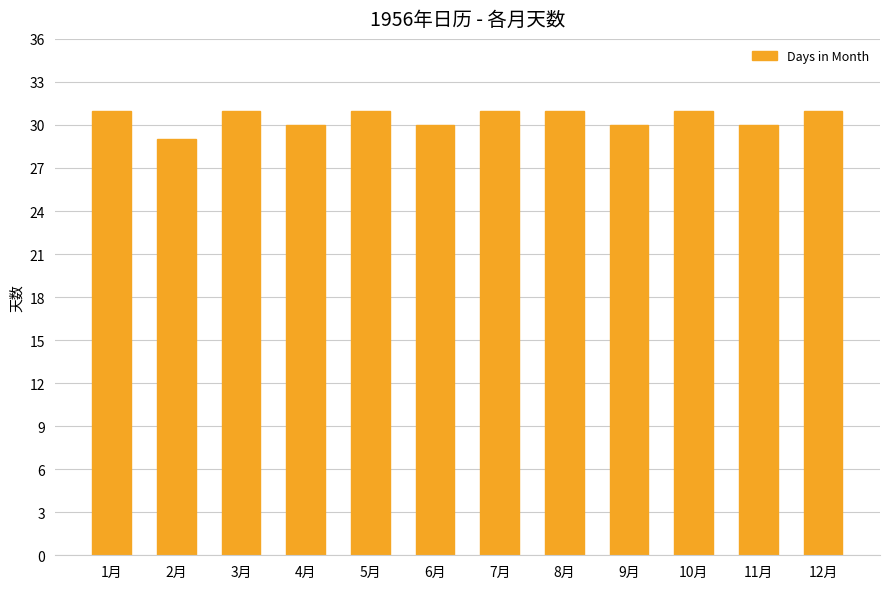

What value does the data have at 8月?

31